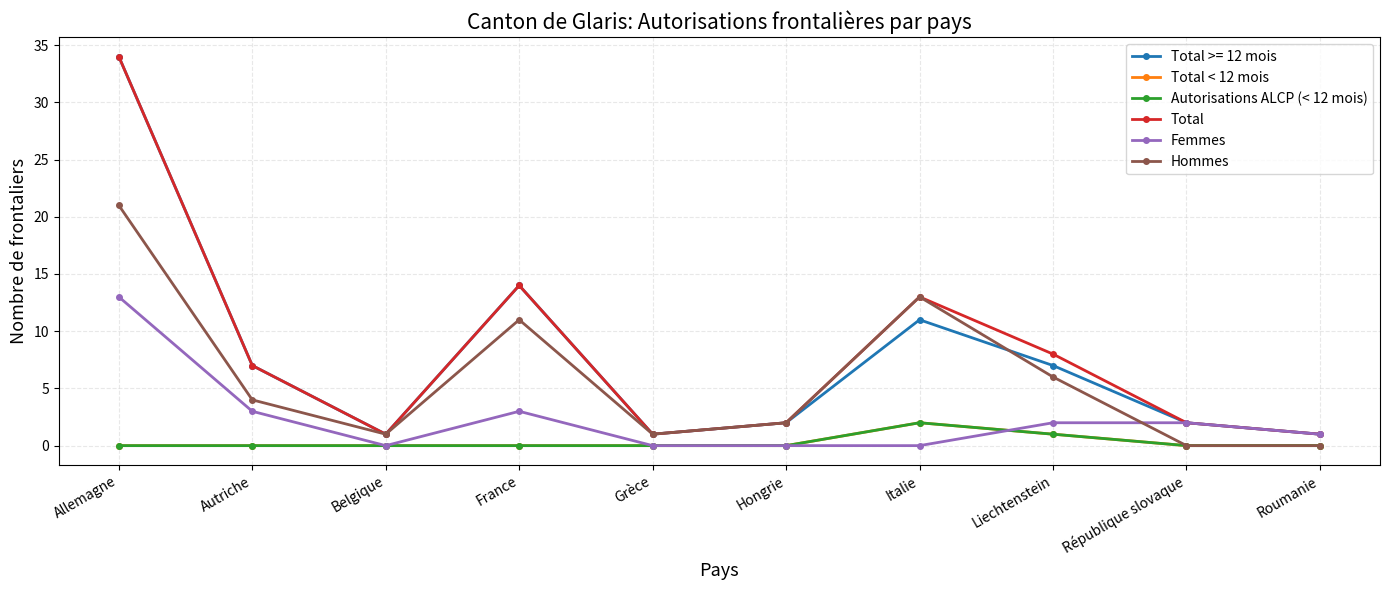

Rank the categories by Autorisations ALCP (< 12 mois) value from lowest to highest.

Allemagne, Autriche, Belgique, France, Grèce, Hongrie, République slovaque, Roumanie, Liechtenstein, Italie